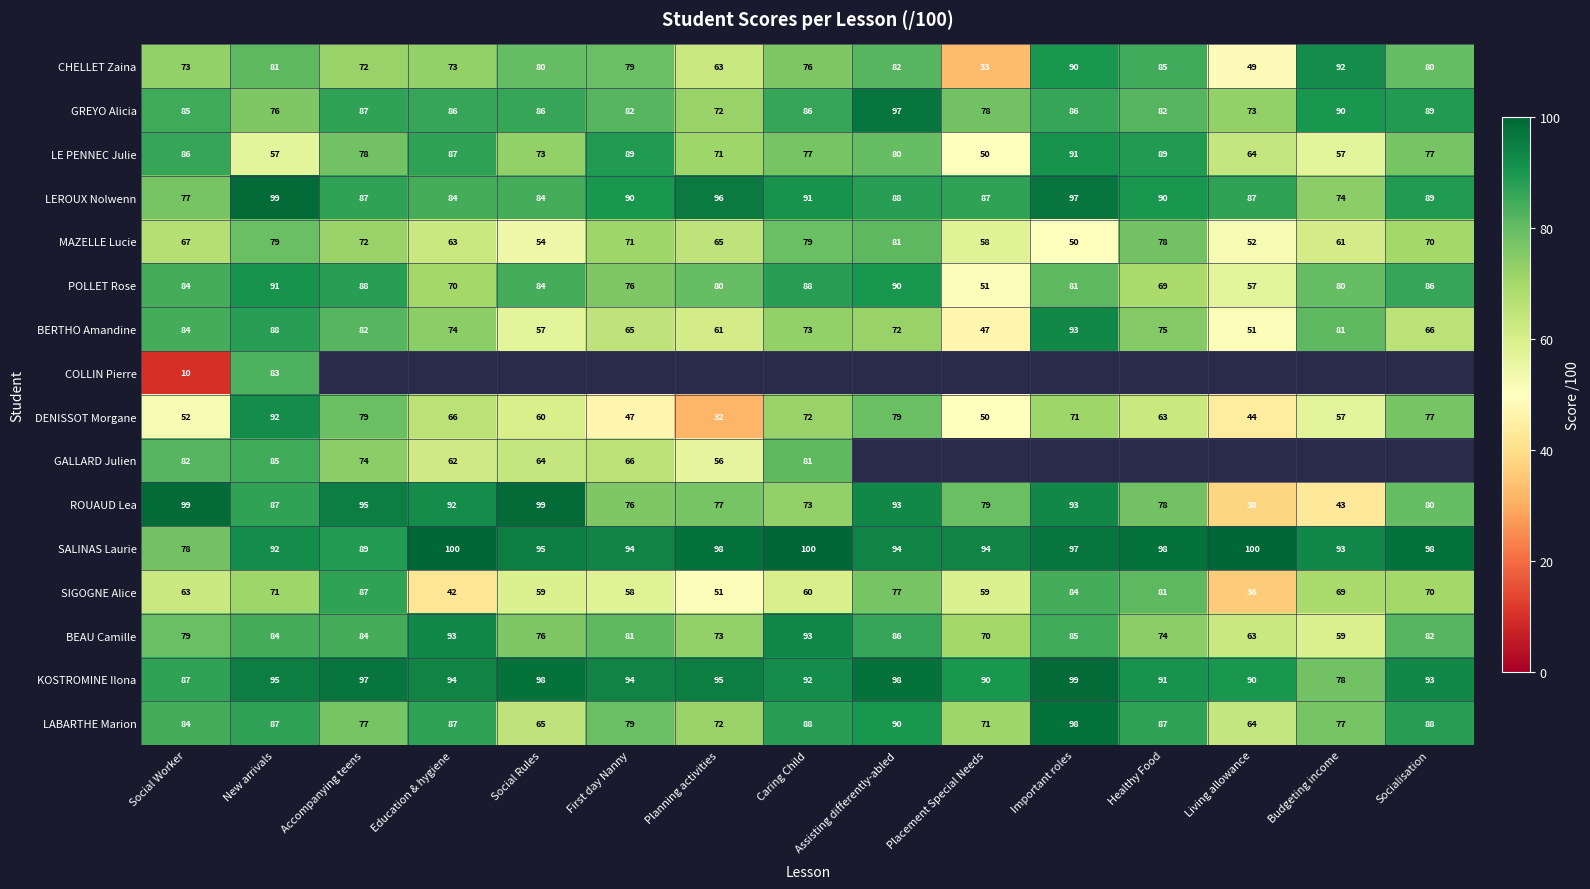

At which label is LABARTHE Marion closest to 81?

First day Nanny